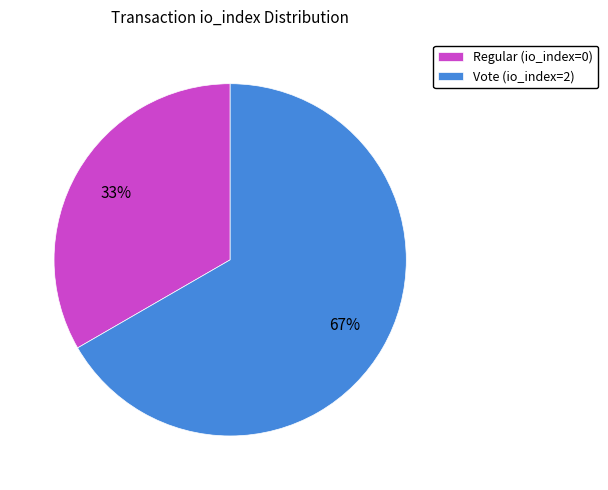

The Vote (io_index=2) slice represents 67% of the pie. True or false?

True